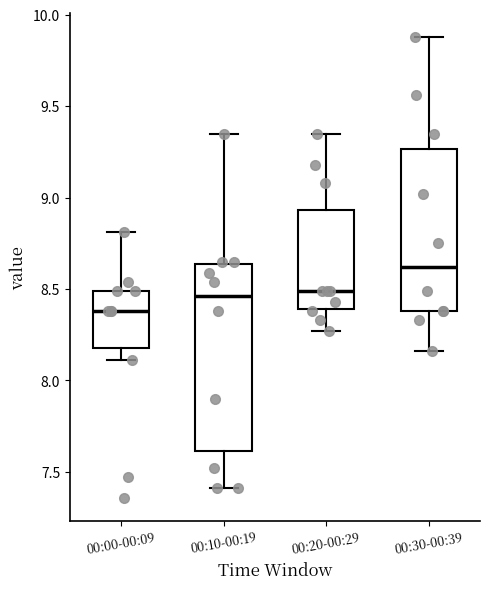

Which box is the tallest, from its lower edge to its upper edge?

00:10-00:19